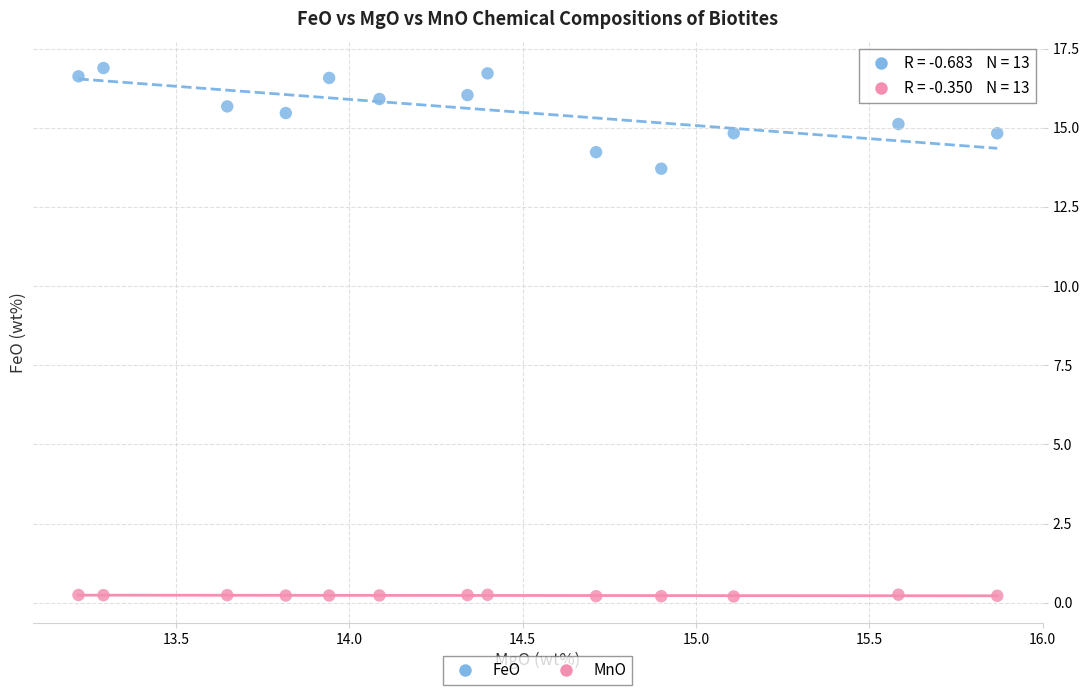

What are all the series names shown in the legend?

FeO, MnO